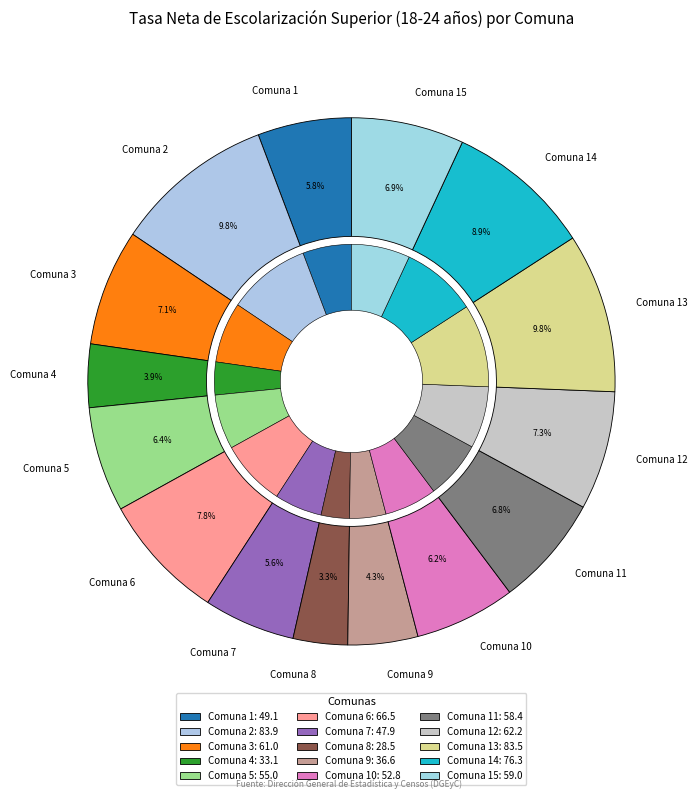

How many segments does this pie chart have?

15